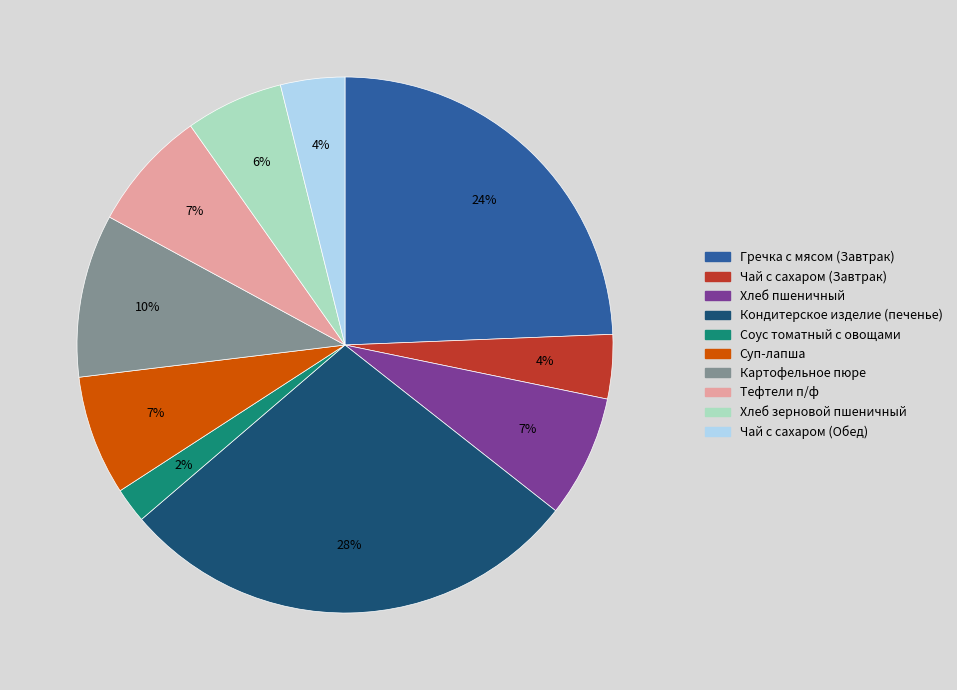

The Хлеб пшеничный slice represents 7% of the pie. True or false?

True